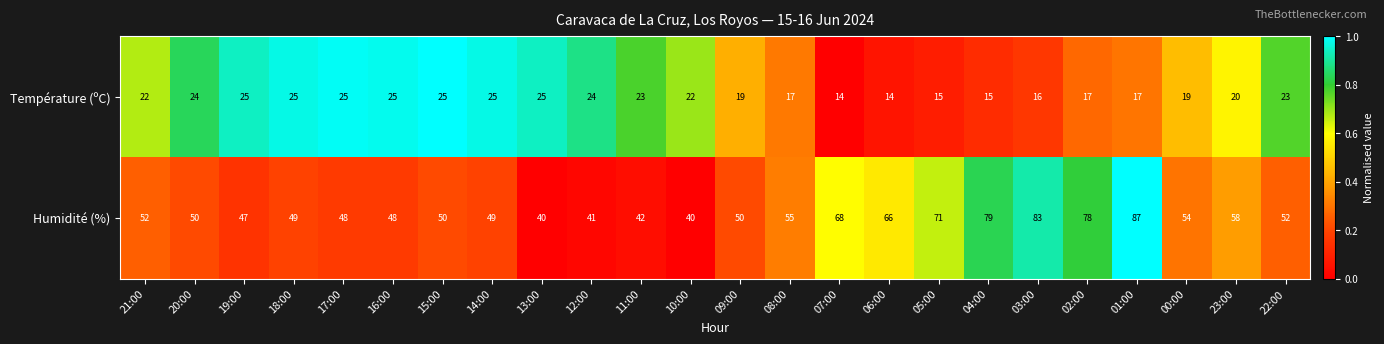

True or false: Humidité (%) has a value of 28 at 16:00.

False